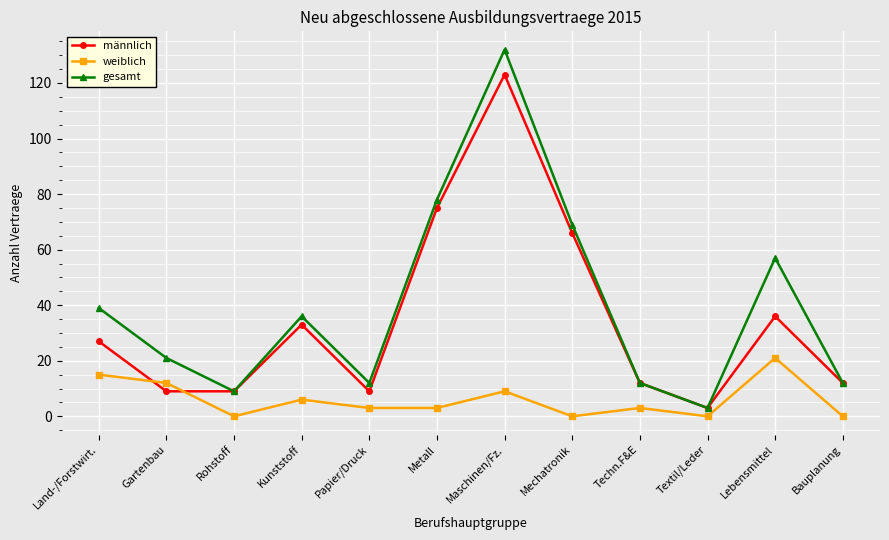

Reading right to left, what are all the values shown in this chart?

männlich: 12	36	3	12	66	123	75	9	33	9	9	27
weiblich: 0	21	0	3	0	9	3	3	6	0	12	15
gesamt: 12	57	3	12	69	132	78	12	36	9	21	39